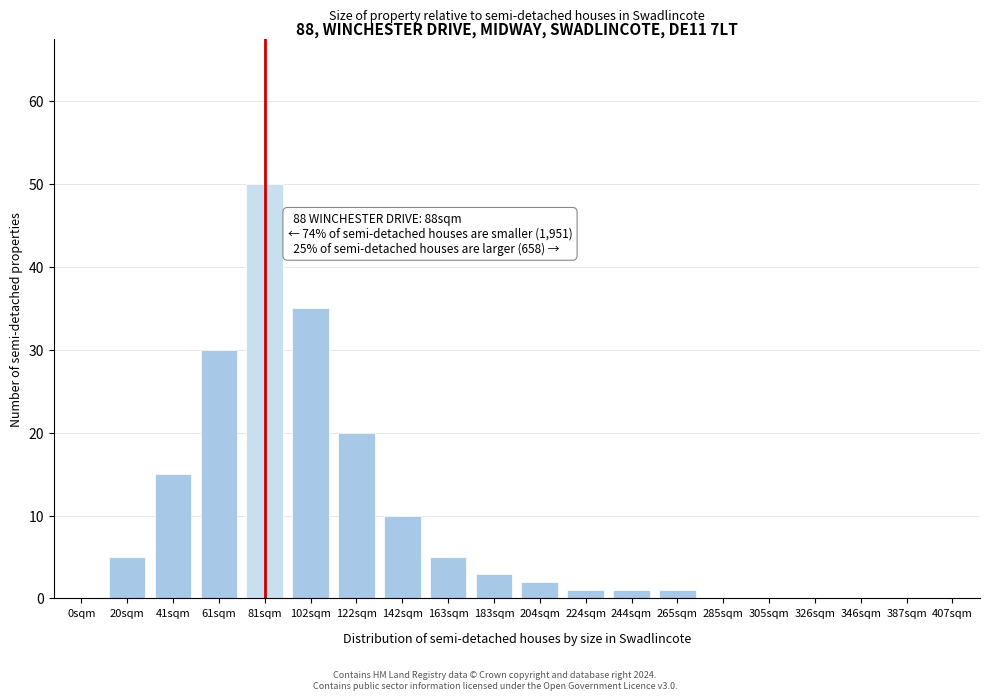

Reading left to right, extract all data points from this chart.

0sqm=0	20sqm=5	41sqm=15	61sqm=30	81sqm=50	102sqm=35	122sqm=20	142sqm=10	163sqm=5	183sqm=3	204sqm=2	224sqm=1	244sqm=1	265sqm=1	285sqm=0	305sqm=0	326sqm=0	346sqm=0	387sqm=0	407sqm=0